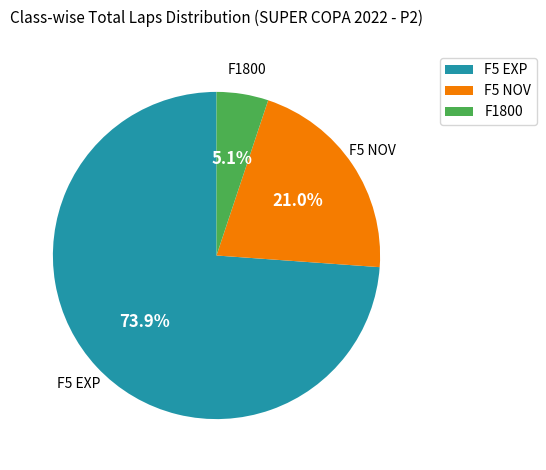

How many slices are in this pie chart?

3